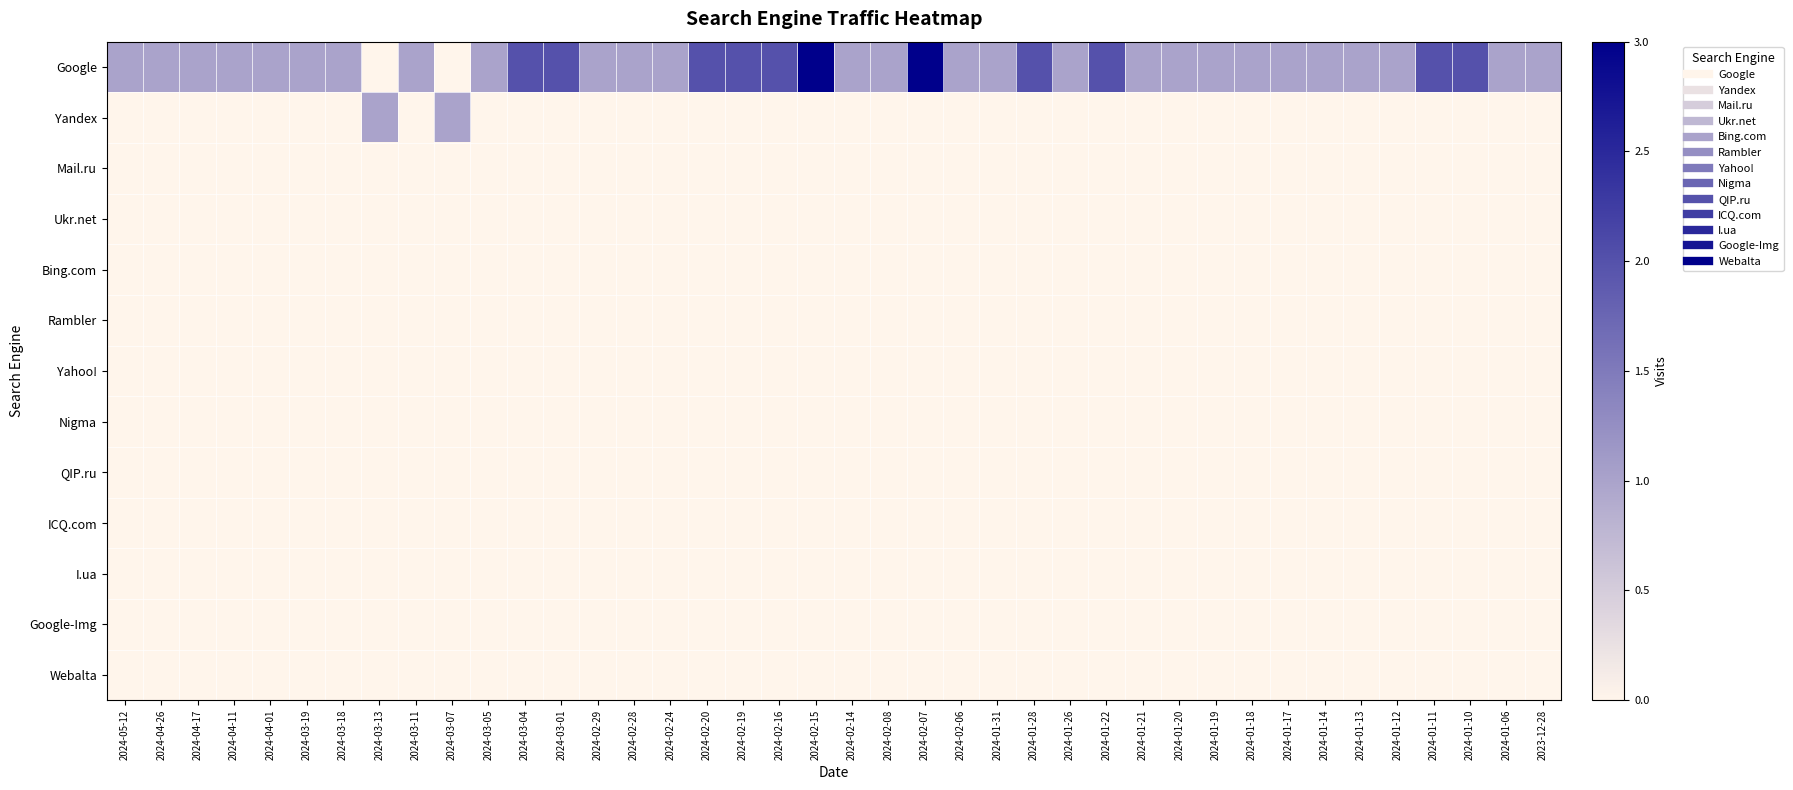

Which has a higher value, 2024-03-11 or 2024-01-19?

2024-03-11